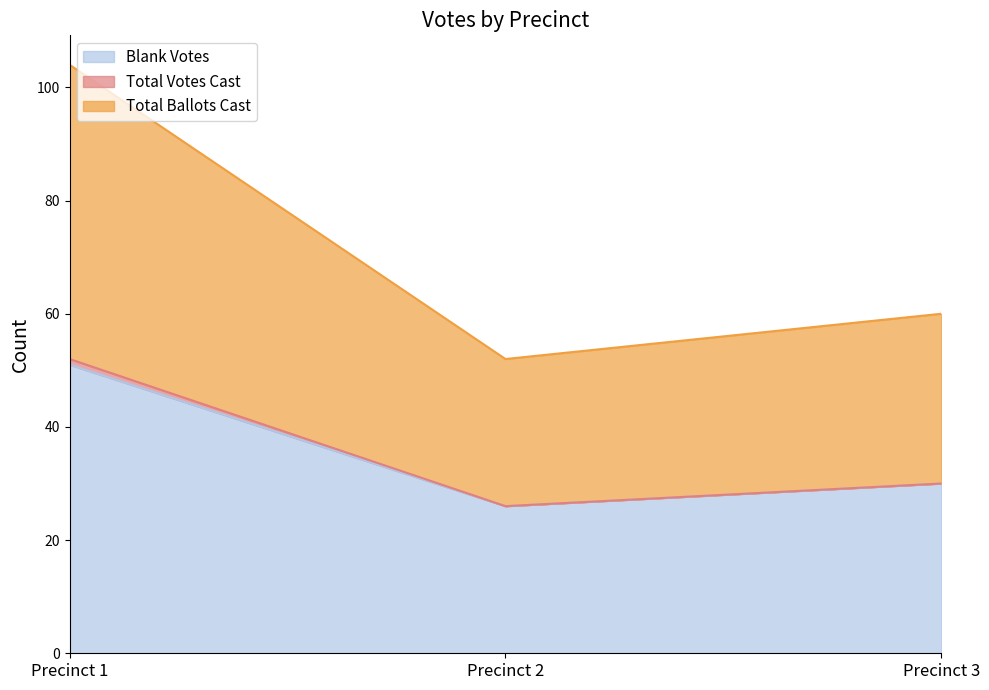

How many data points in Total Votes Cast are less than 30?

1